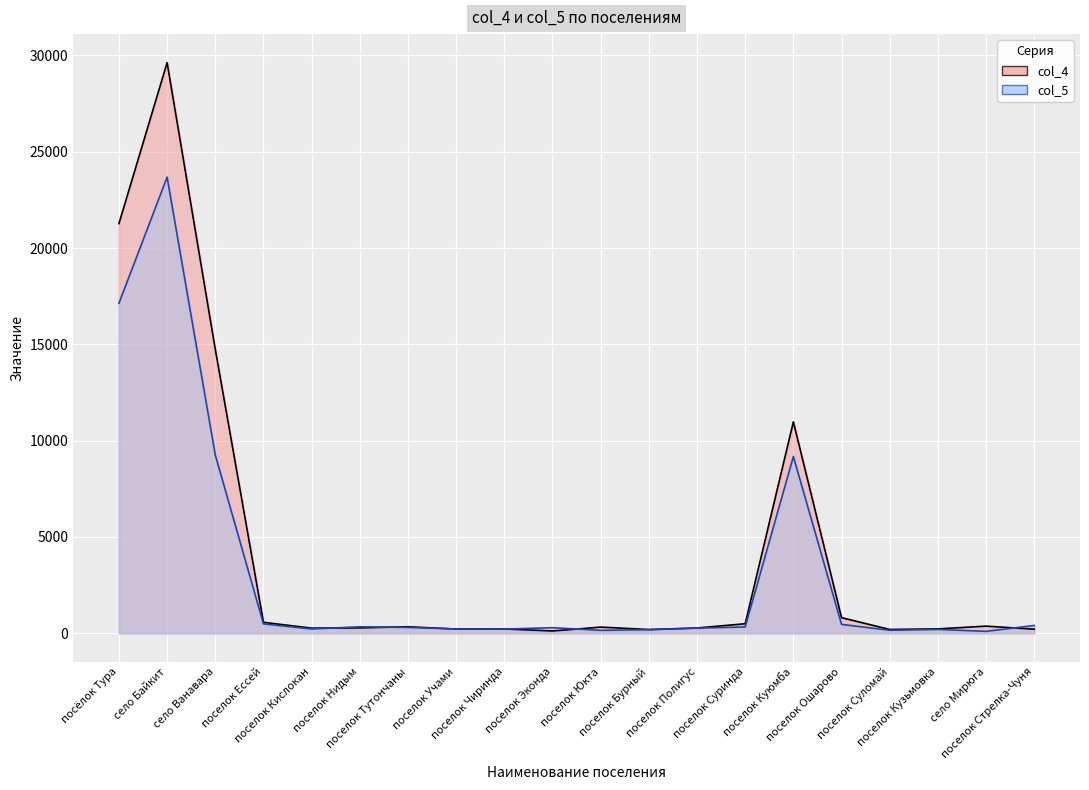

Which has a higher value, поселок Учами or село Байкит?

село Байкит